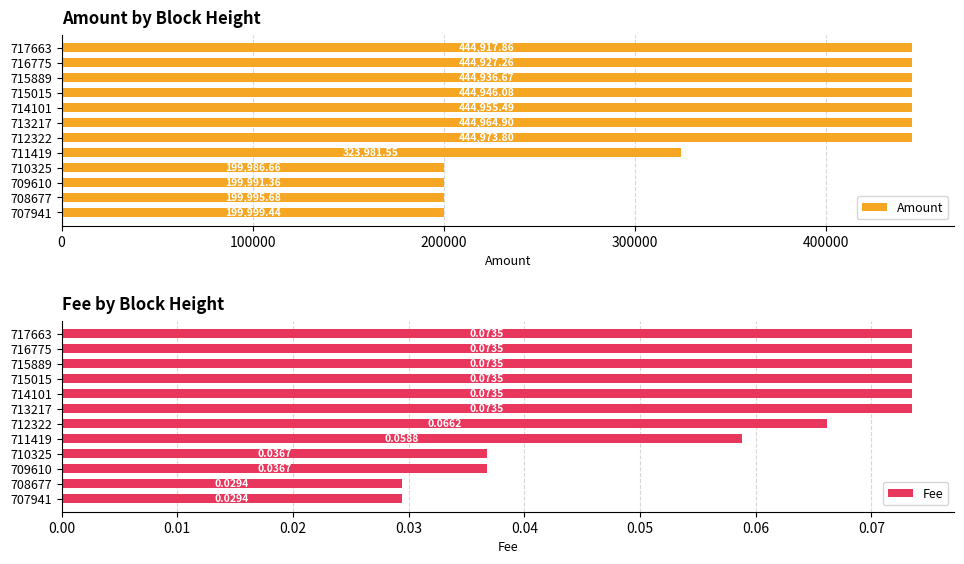

The Fee series shows 0.1 at 710325. True or false?

False